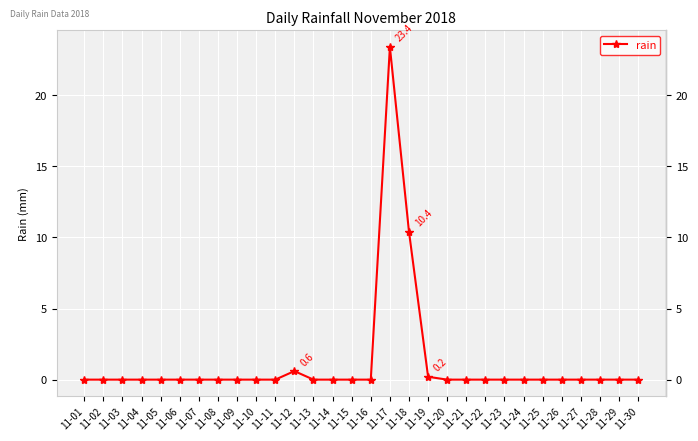

At which category does the chart reach its peak across all series?

11-17